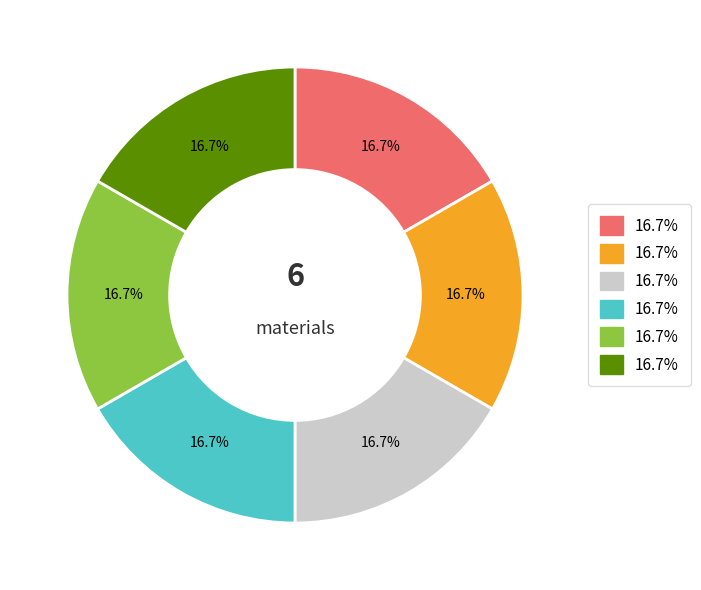

How many segments does this pie chart have?

6